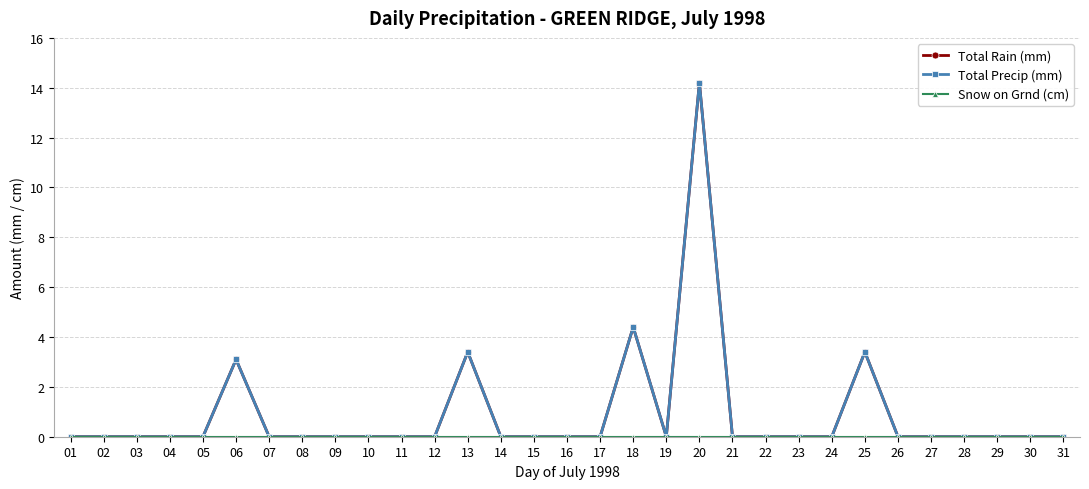

What is the difference between the maximum and minimum values in the Total Precip (mm) series?

14.2